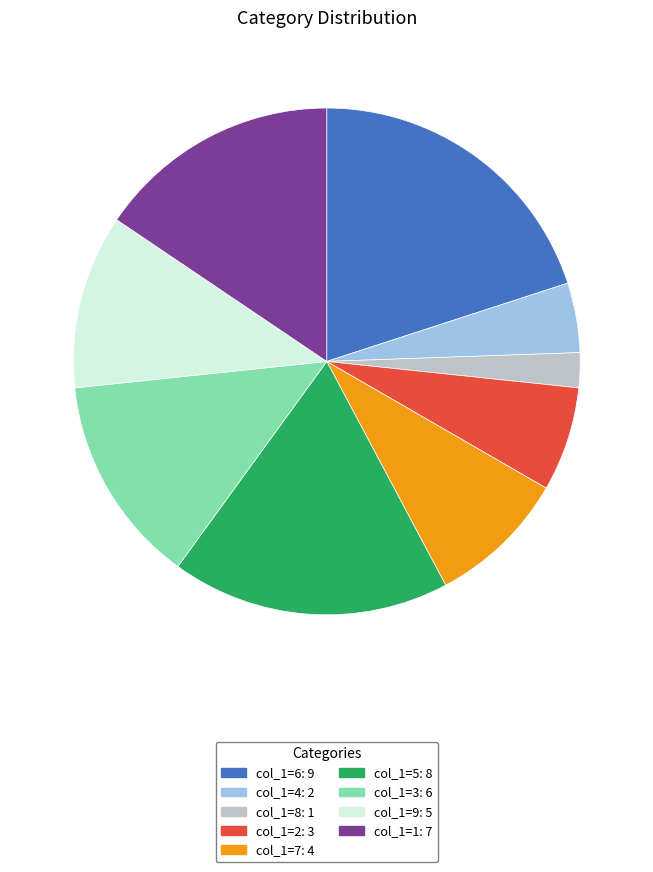

What is the ratio of the value at col_1=8 to the value at col_1=4?

0.5